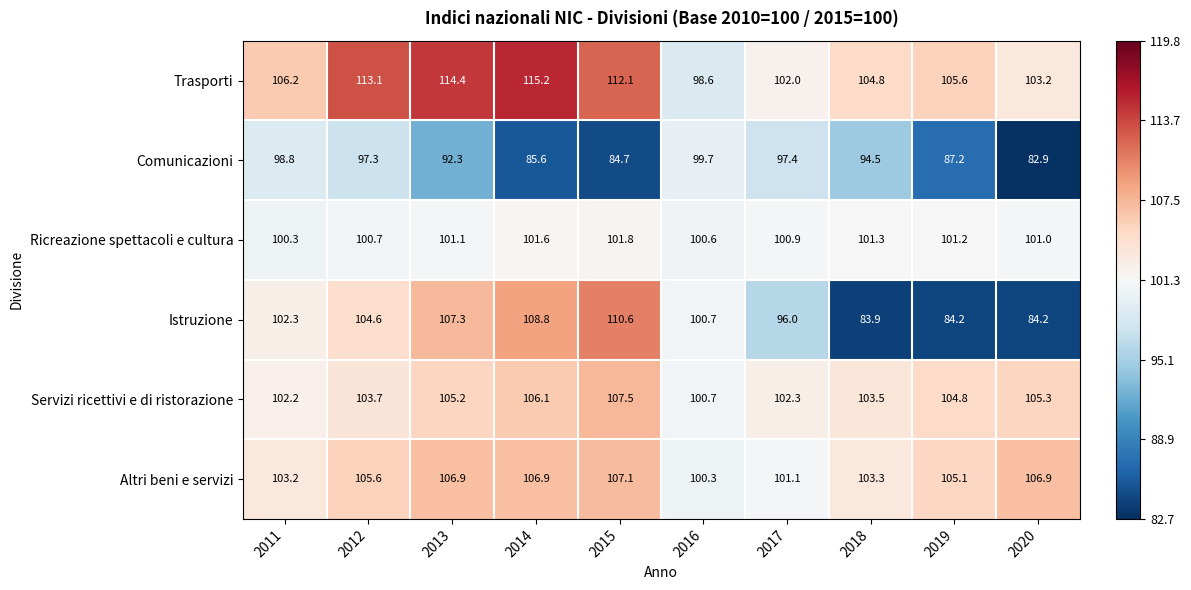

What is the sum of the Istruzione values at 2012 and 2020?

188.8